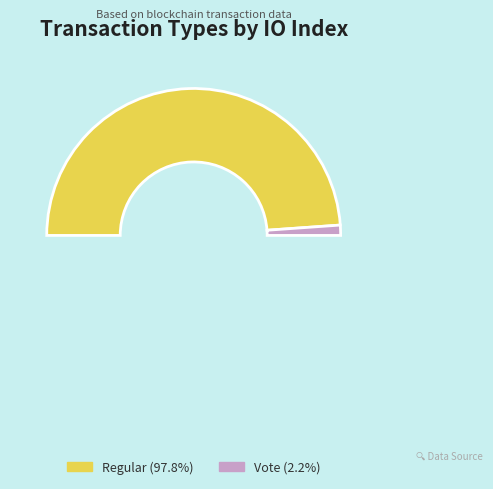

Is it true that Regular (io_index=87) is 98% of the pie?

True